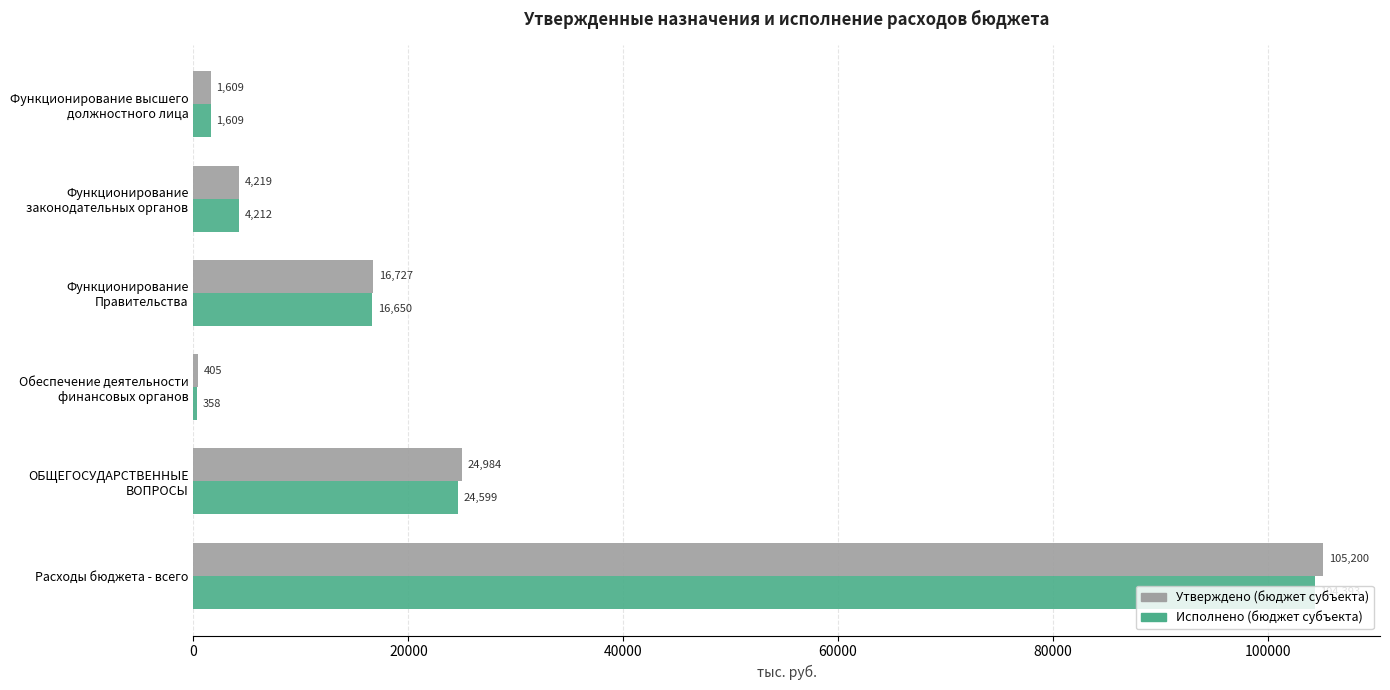

True or false: Исполнено (бюджет субъекта) has a value of 162959.7 at Расходы бюджета - всего.

False